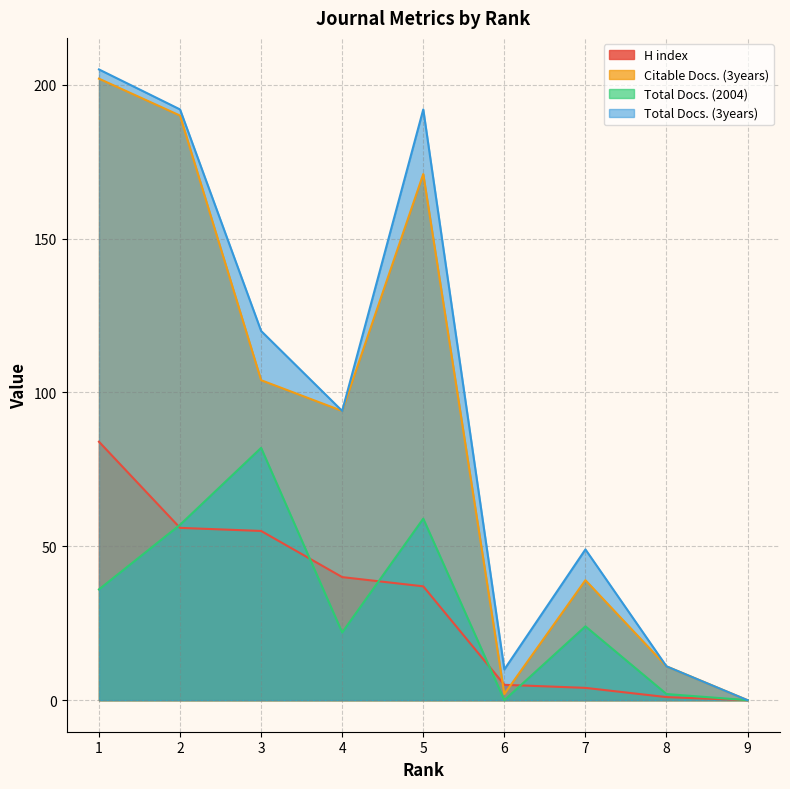

How many values in the H index series exceed 37?

4